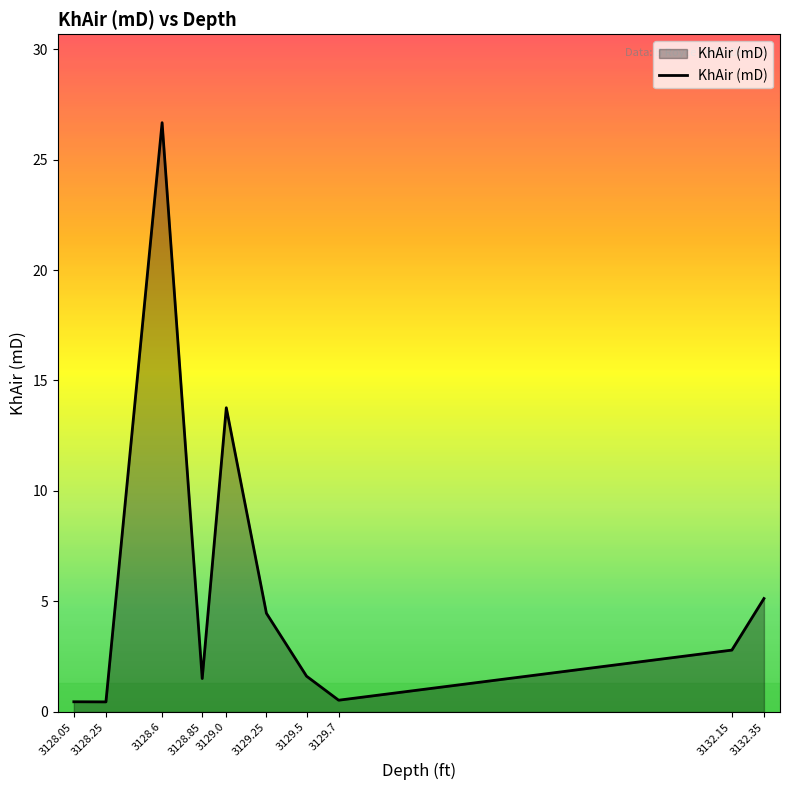

What is the maximum value shown in the chart?

26.7